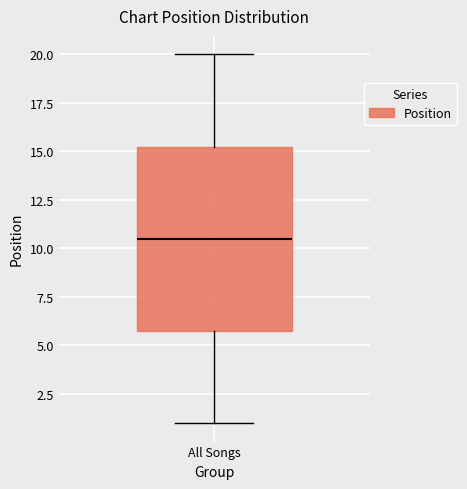

Transcribe this box plot: give where the median line is, the range the box spans, and where the two whiskers end, as read against the y-axis. The values are not printed on the chart, so give them approximately, as read against the axis.

median 10.5, box 6.0 to 15.5, whiskers 1.0 to 20.0